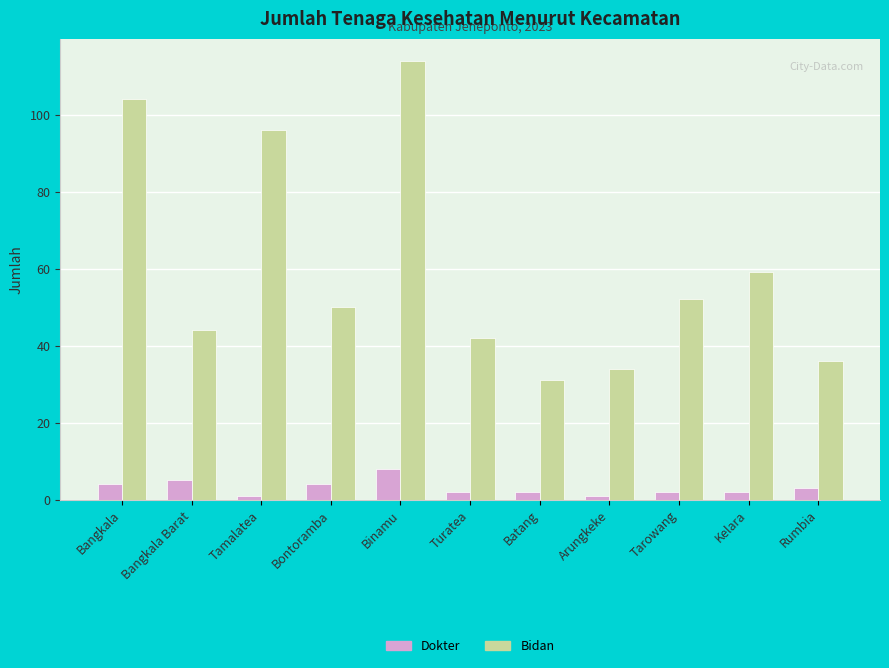

What is the label of the 4th bar from the left?

Bontoramba